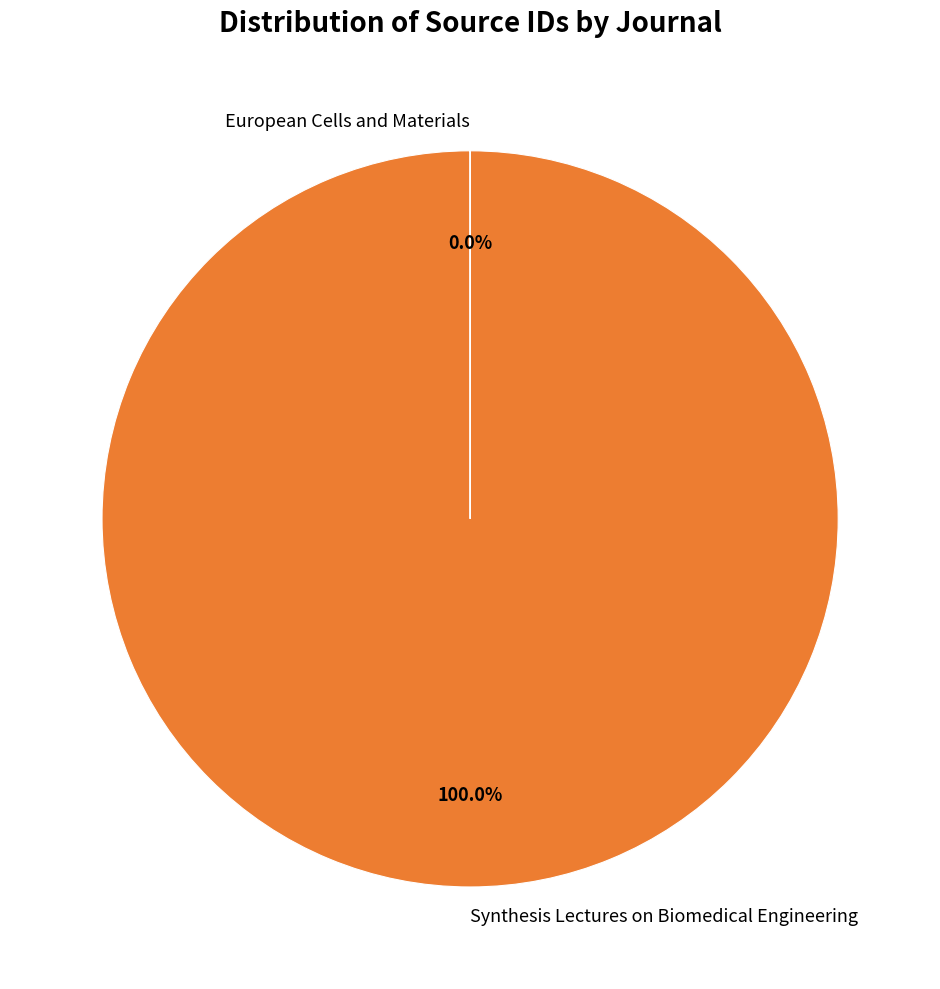

Which category accounts for the majority?

Synthesis Lectures on Biomedical Engineering